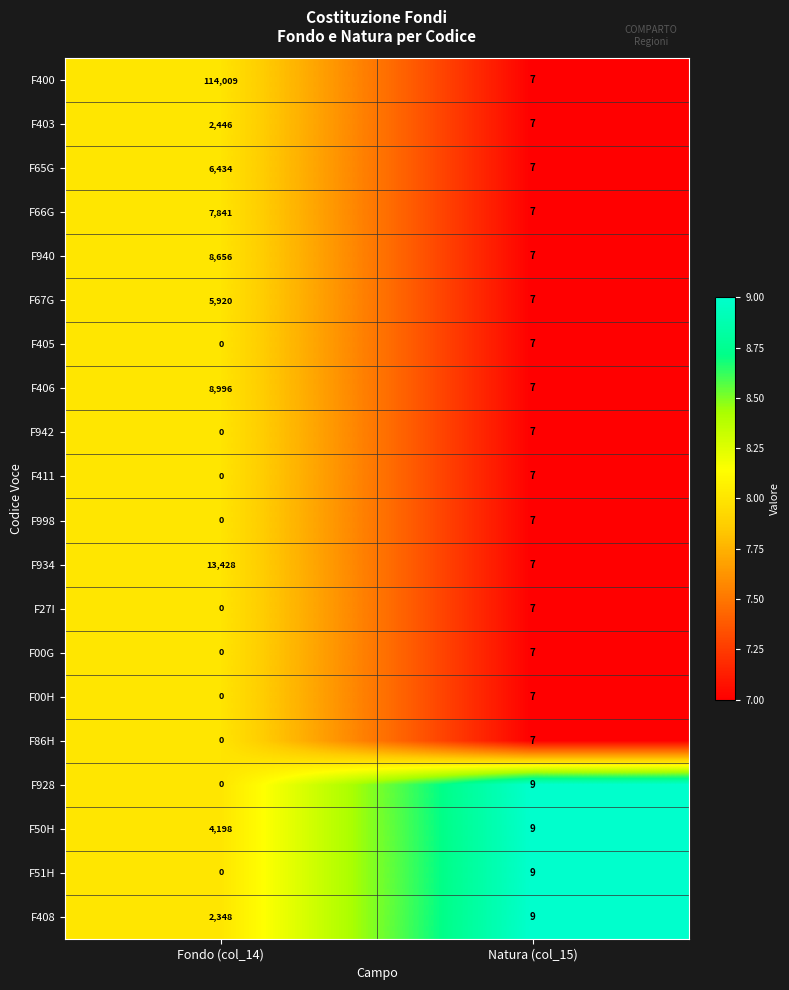

Which label corresponds to the smallest value in the chart?

Fondo (col_14)